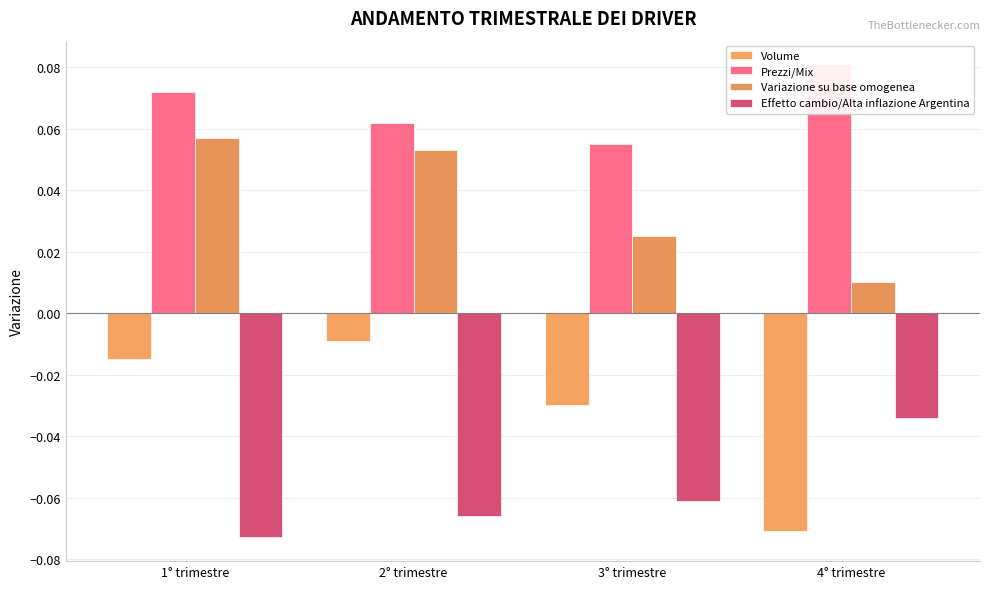

What are all the series names shown in the legend?

Volume, Prezzi/Mix, Variazione su base omogenea, Effetto cambio/Alta inflazione Argentina